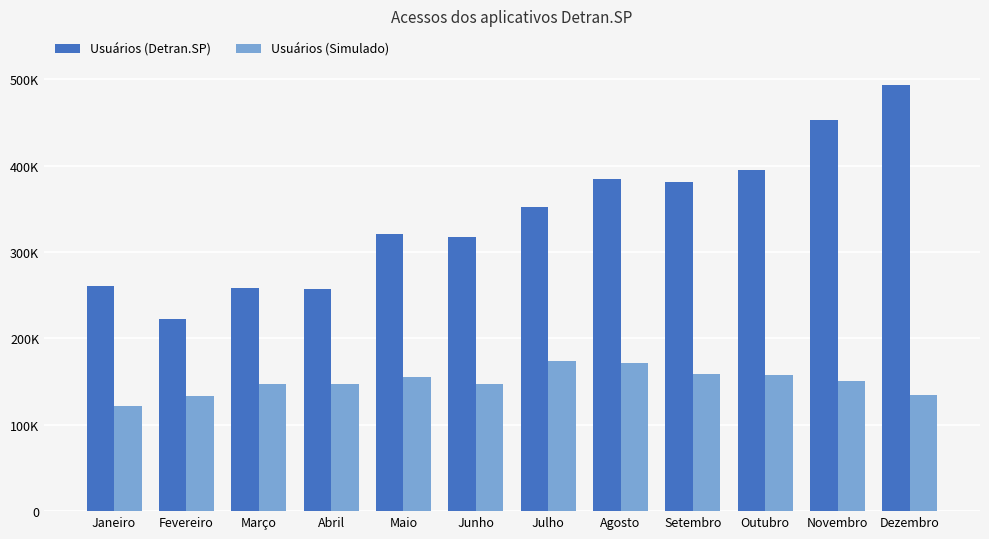

At Julho, list the series in order from largest to smallest.

Usuários (Detran.SP), Usuários (Simulado)